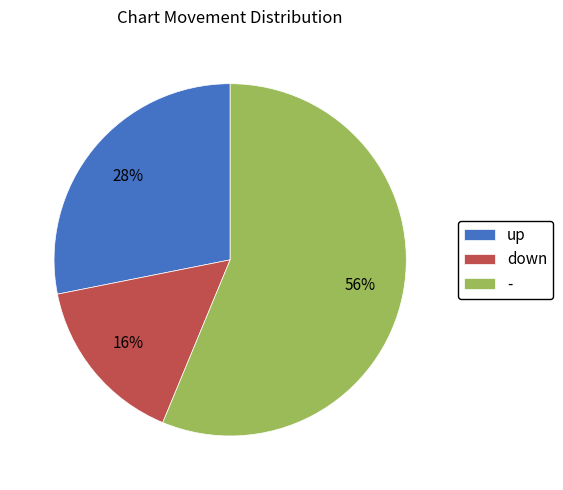

How many slices are in this pie chart?

3